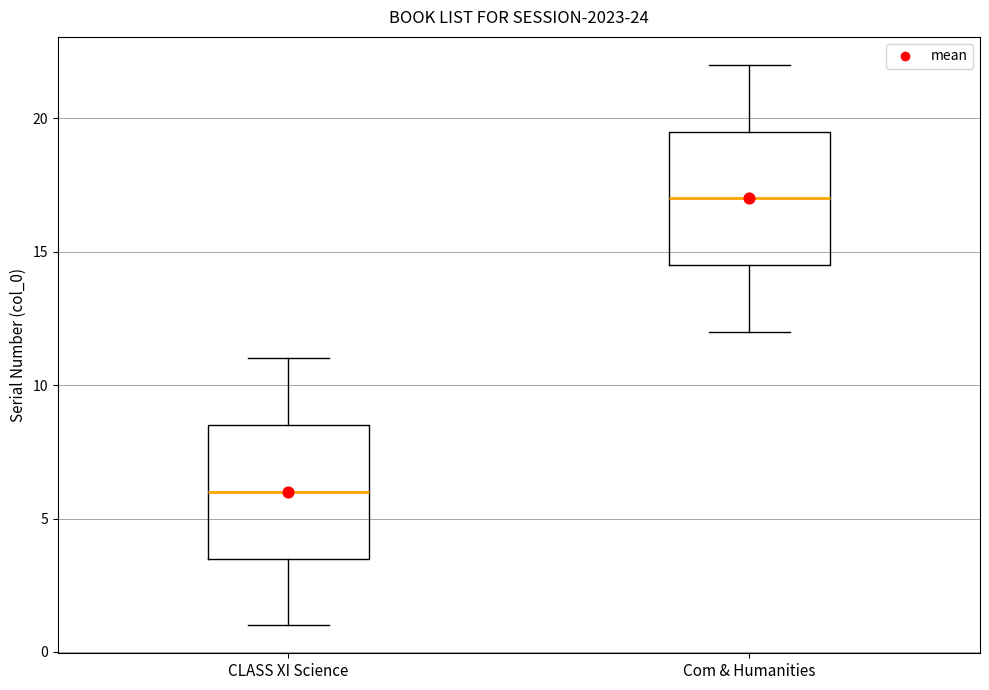

Reading left to right, transcribe this box plot: for each box, give where its median line is, the range the box spans, and where its two whiskers end, as read against the y-axis. The values are not printed on the chart, so give them approximately, as read against the axis.

CLASS XI Science: median 6.0, box 3.5 to 8.5, whiskers 1.0 to 11.0
Com & Humanities: median 17.0, box 14.5 to 19.5, whiskers 12.0 to 22.0